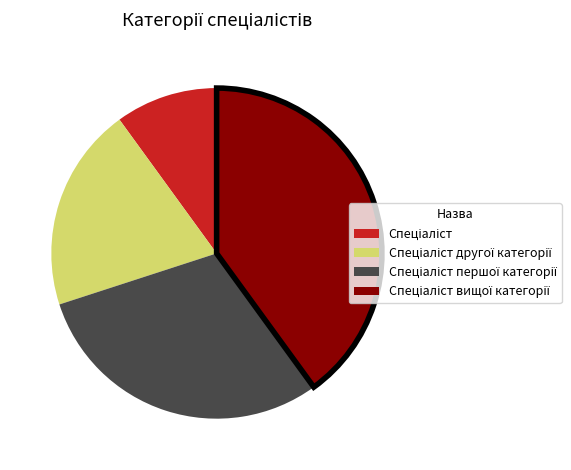

Is there any slice that represents more than half of the pie?

No